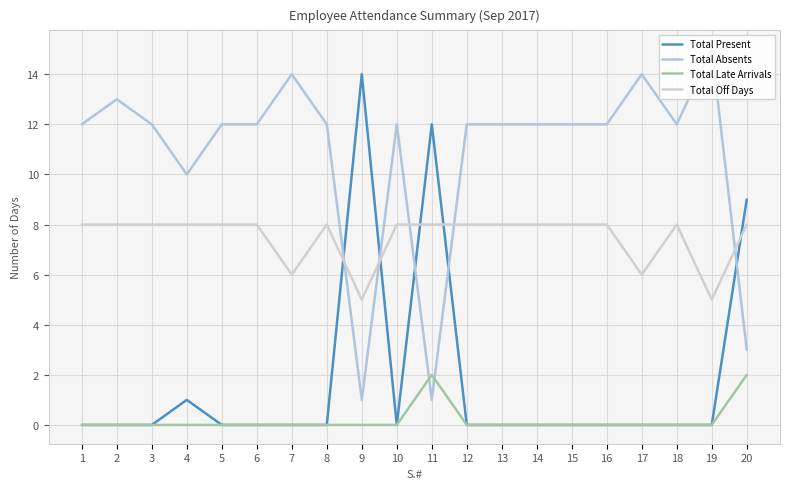

What is the difference between the maximum and minimum values in the Total Off Days series?

3